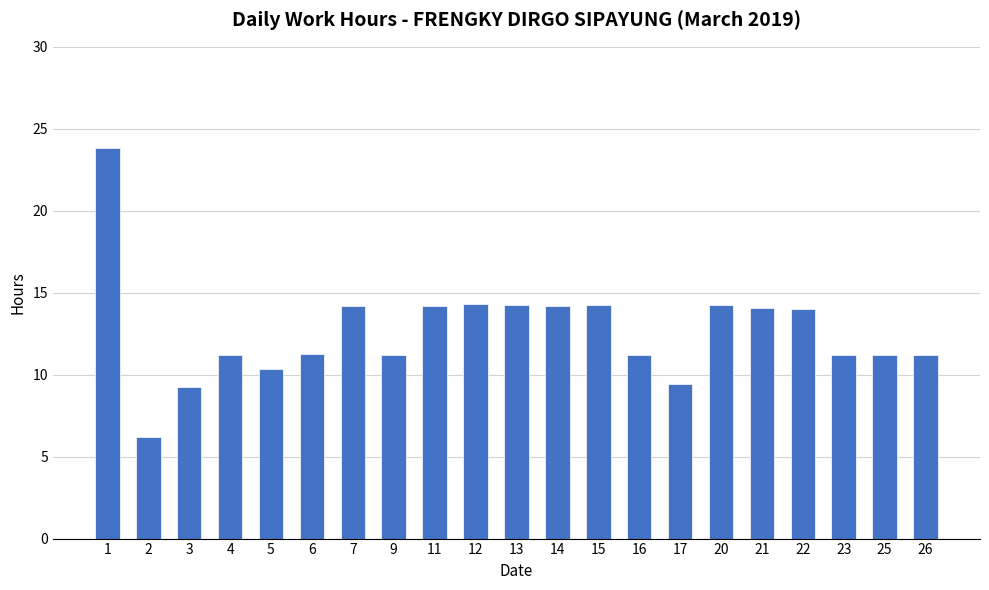

Approximately how many times larger is the value at 20 compared to 11?

1.0